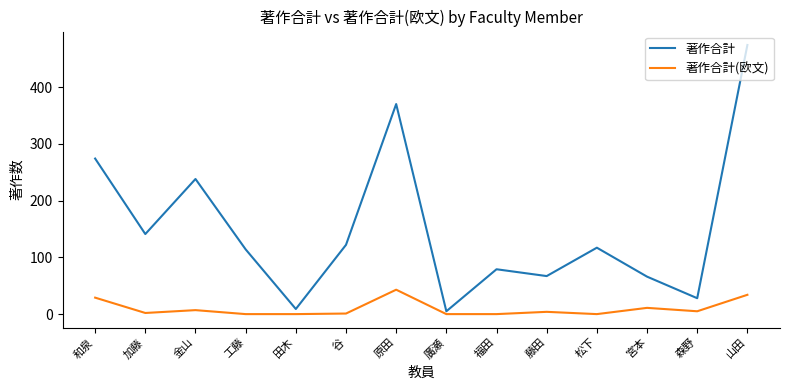

Count the number of data series in this chart.

2